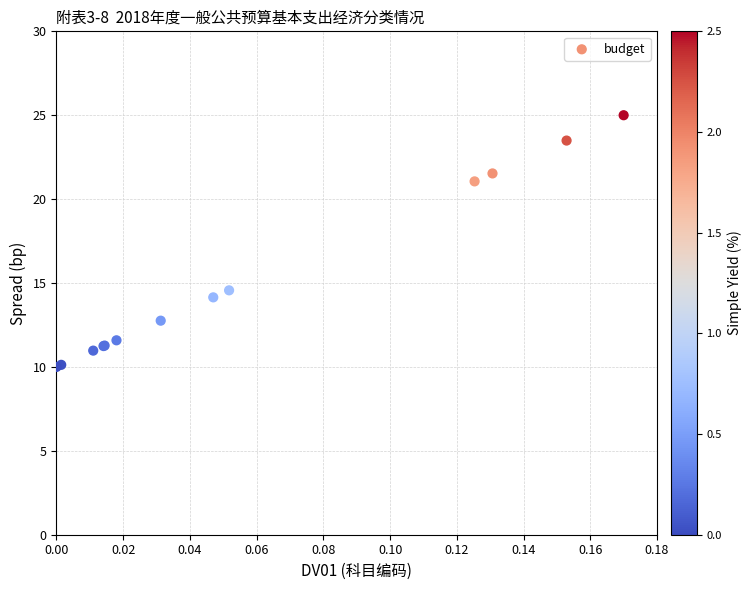

What Y value in the scatter plot is closest to 17?

14.6